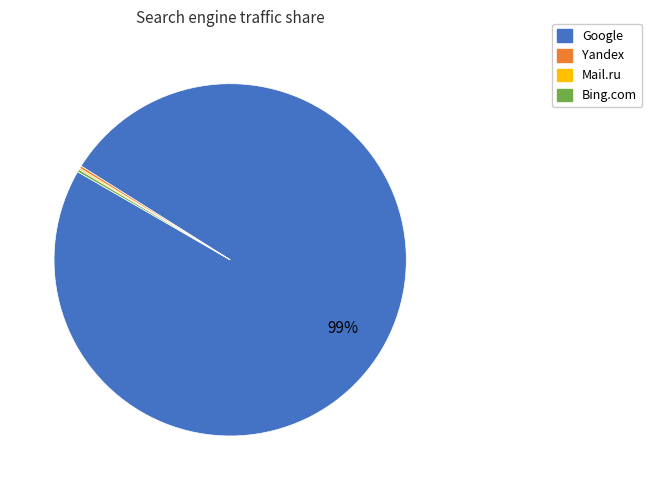

To the nearest percent, what is the average slice percentage?

25%